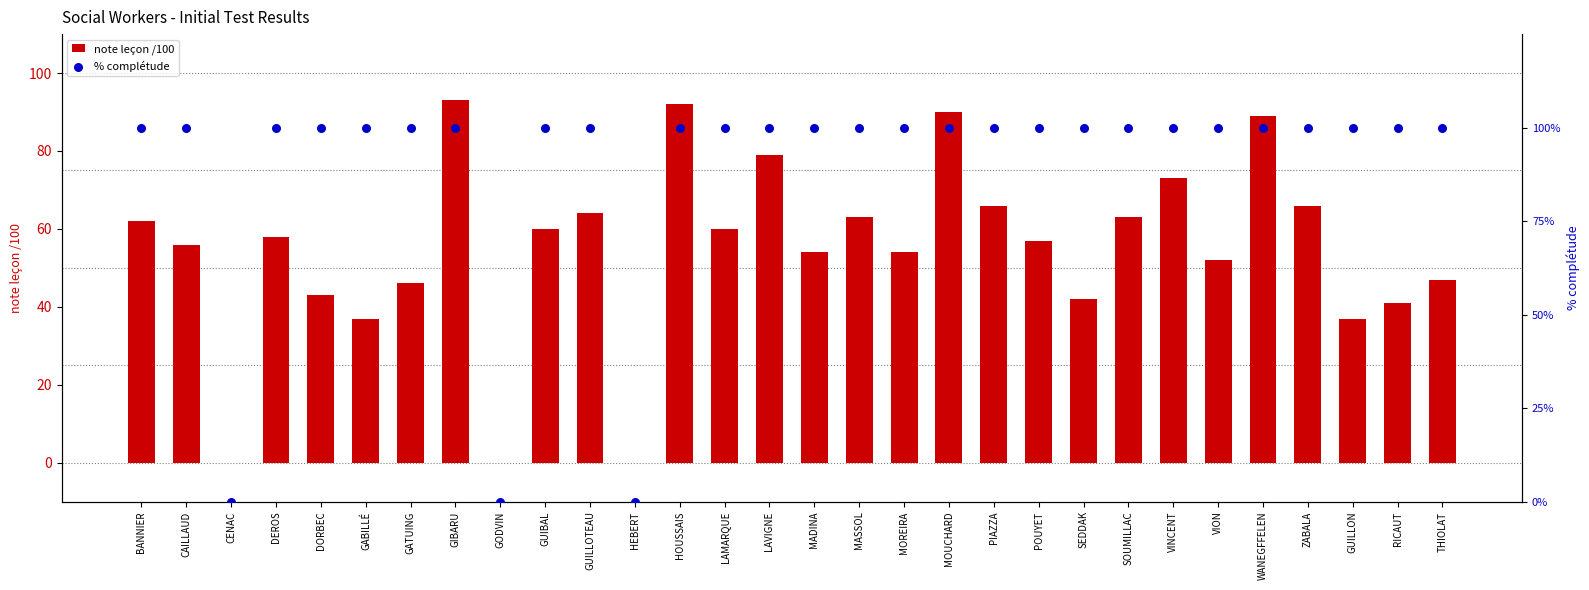

Which series has the largest total across all categories?

% complétude